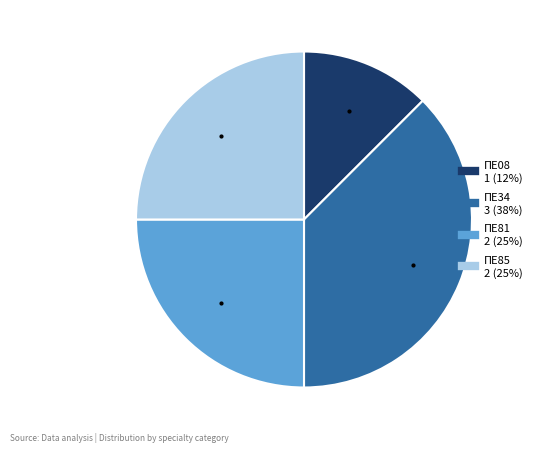

Count the number of slices in the pie.

4